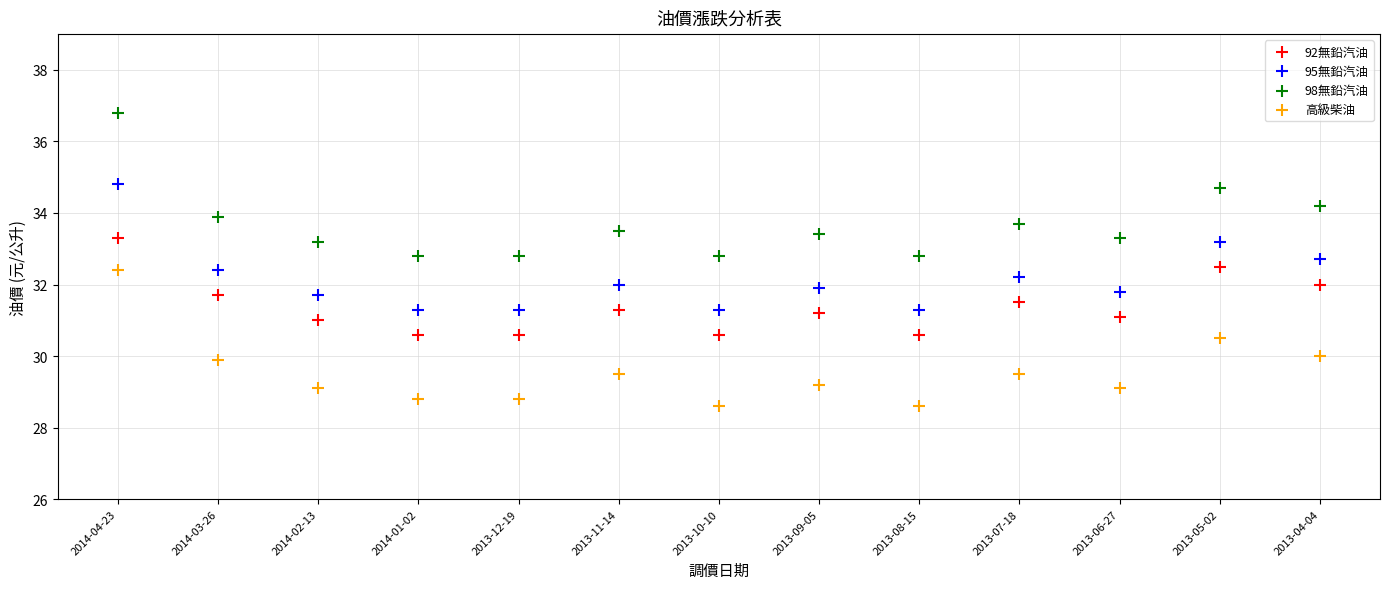

Which series contains the lowest Y value?

高級柴油